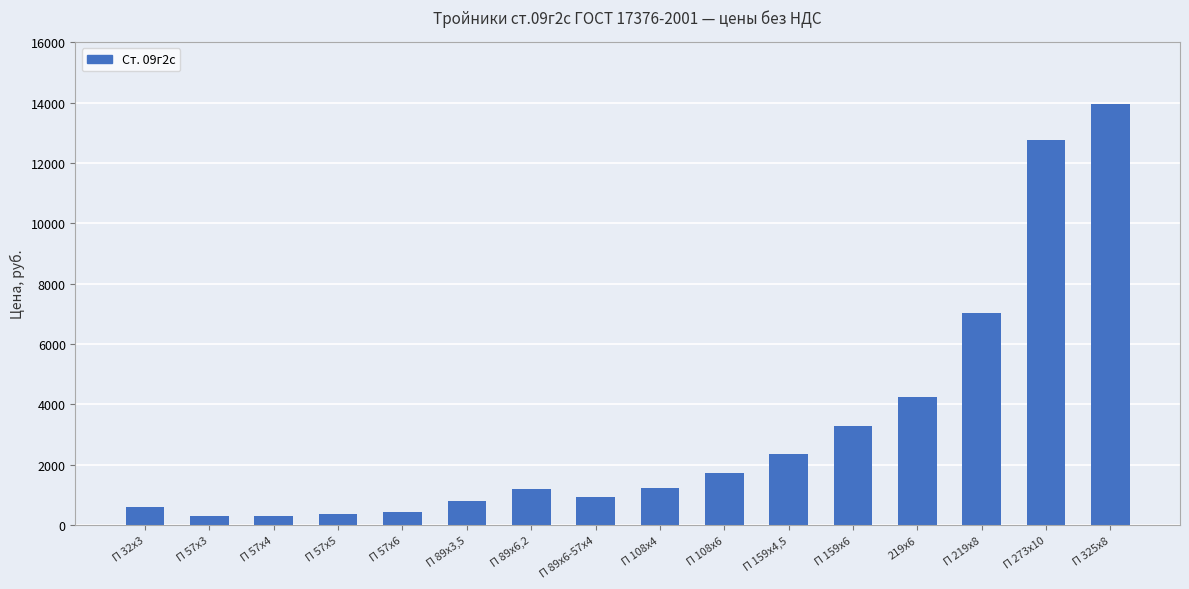

At which category does the chart reach its peak across all series?

П 325х8